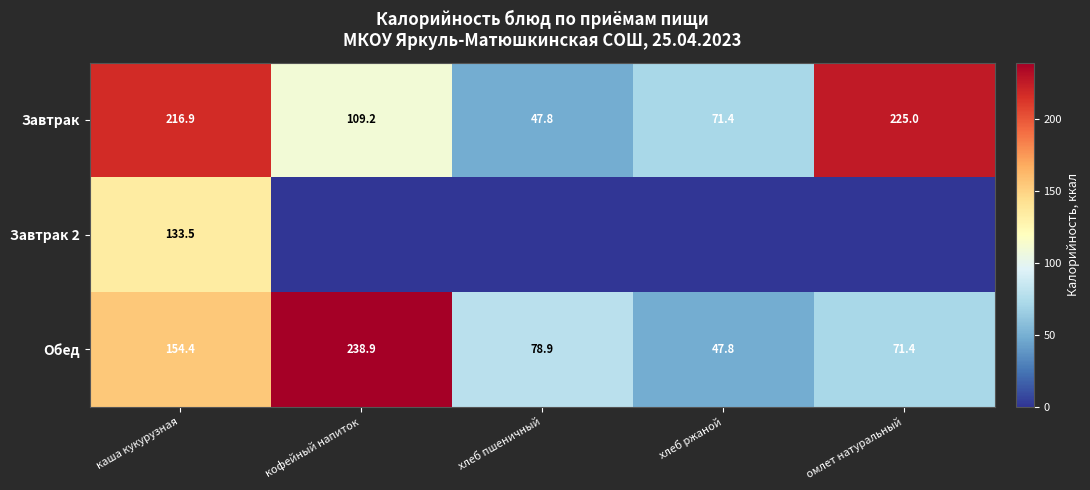

Which category has the lowest value in the Завтрак series?

хлеб пшеничный